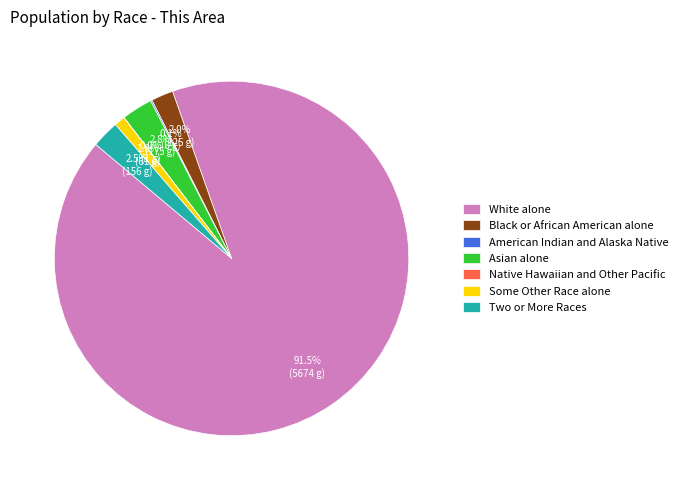

Is there a majority slice in this chart?

Yes